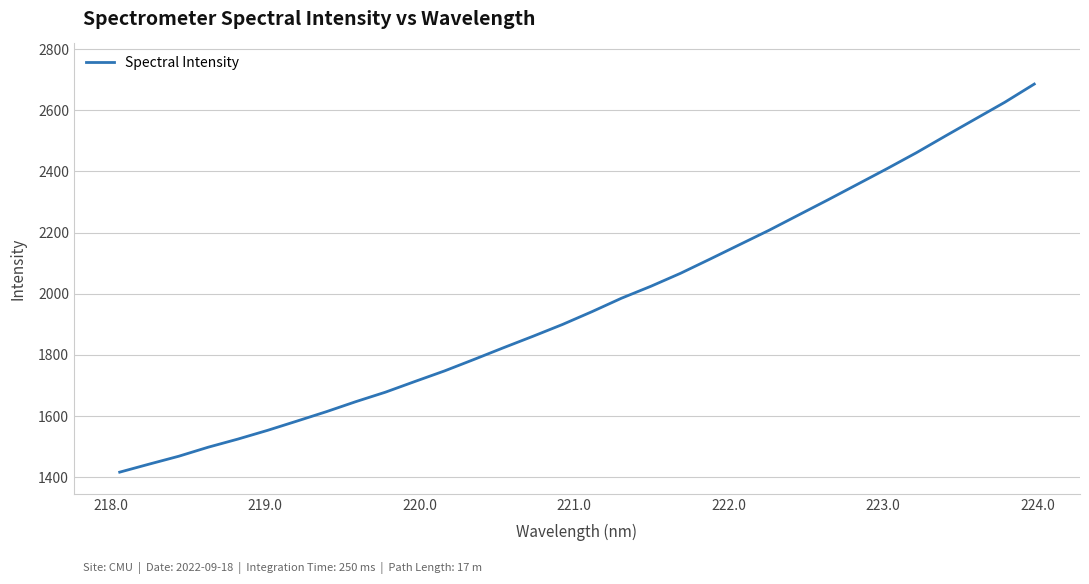

What is the minimum value shown in the chart?

1416.5